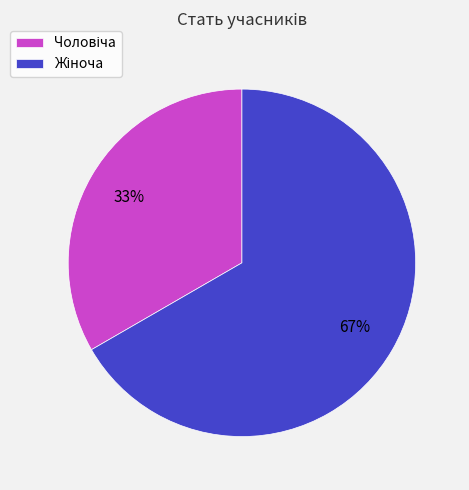

To the nearest percent, what is the average slice percentage?

50%